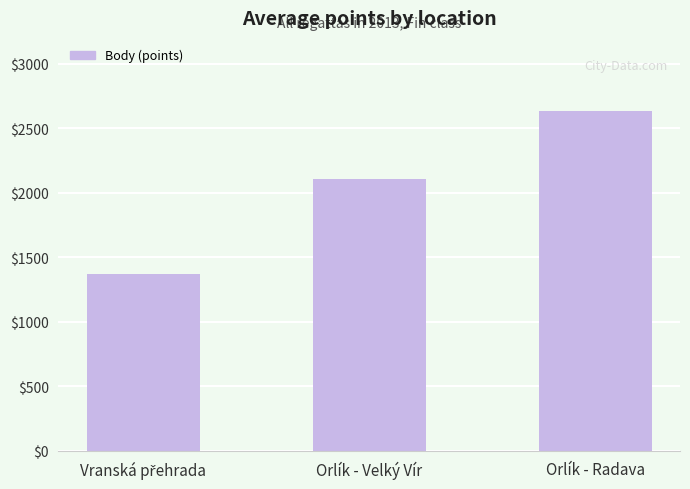

Which label corresponds to the largest value in the chart?

Orlík - Radava